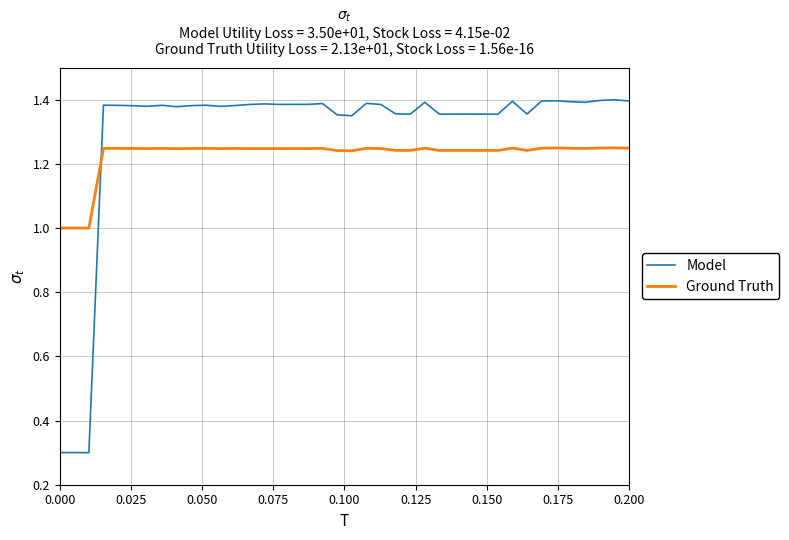

What is the minimum value for Model?

0.3